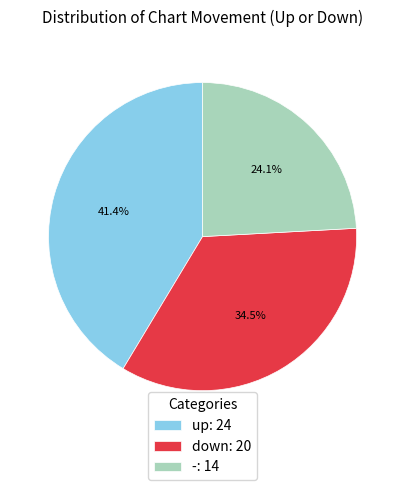

Approximately how many times larger is the value at - compared to down?

0.7